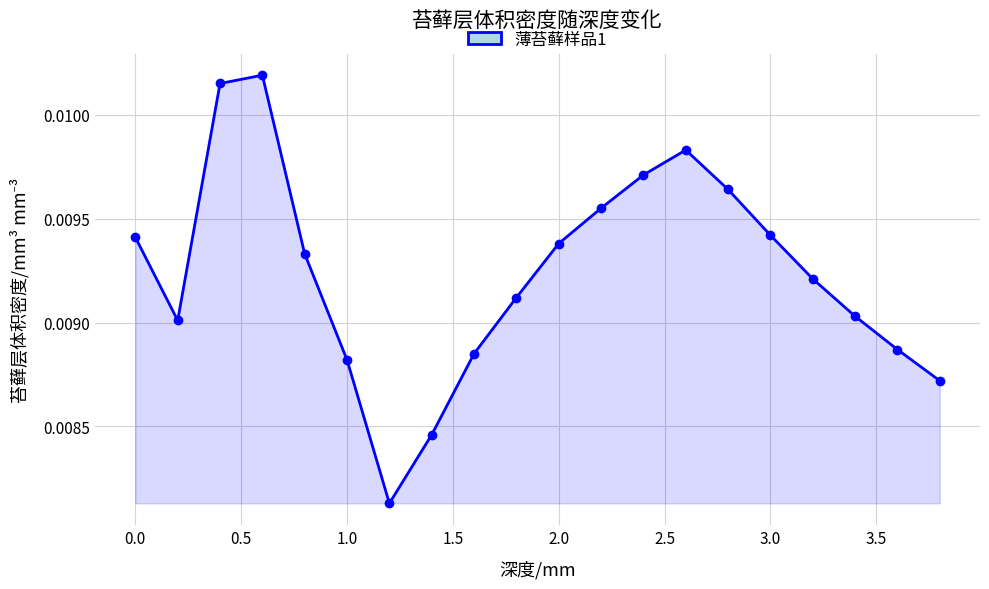

Count the values in the range 0 to 1.

20